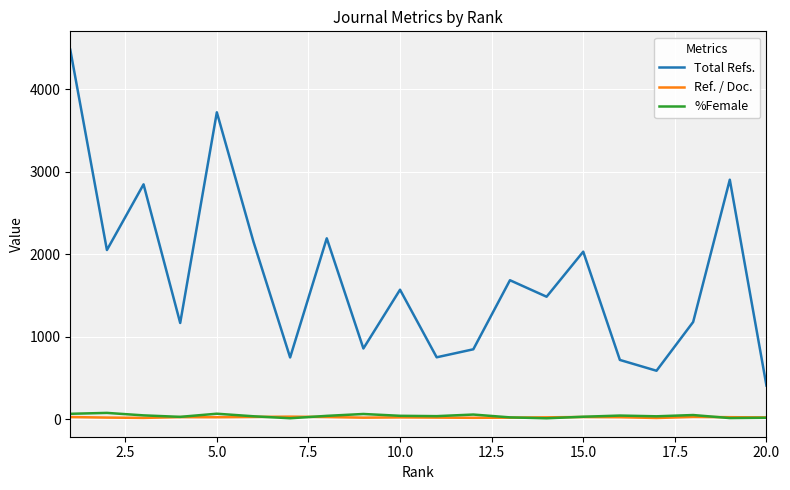

True or false: Total Refs. and Ref. / Doc. cross at least once.

False